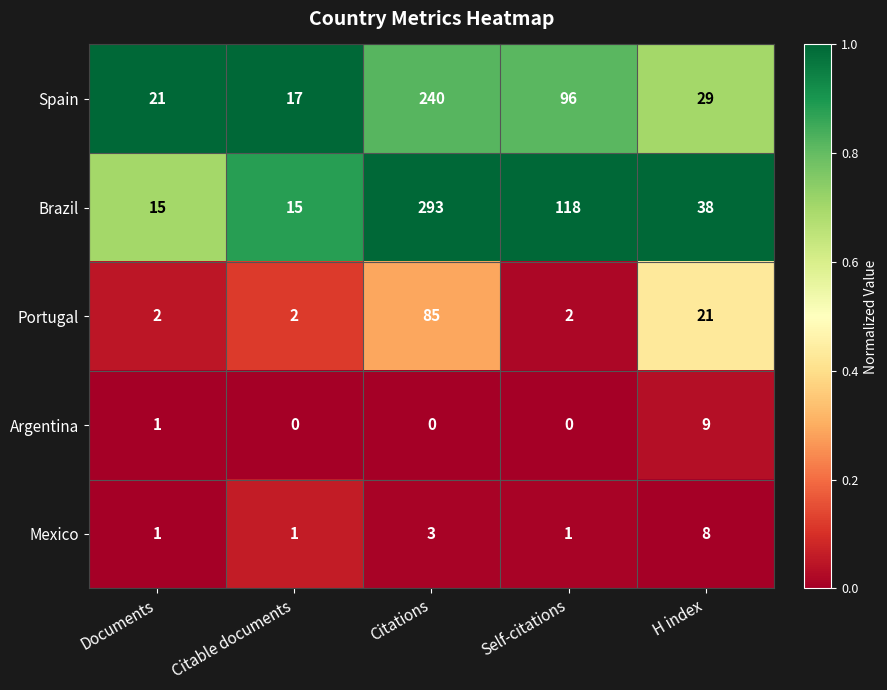

At H index, list the series in order from largest to smallest.

Brazil, Spain, Portugal, Argentina, Mexico